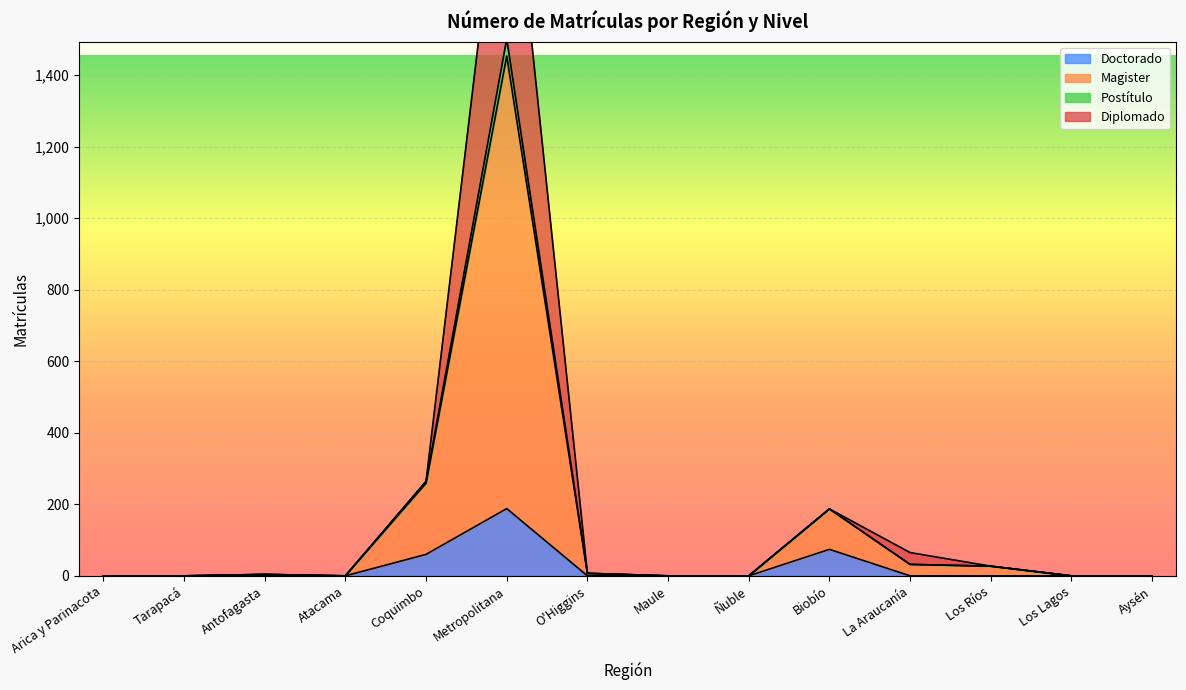

Is it true that Doctorado equals 0 at Atacama?

True